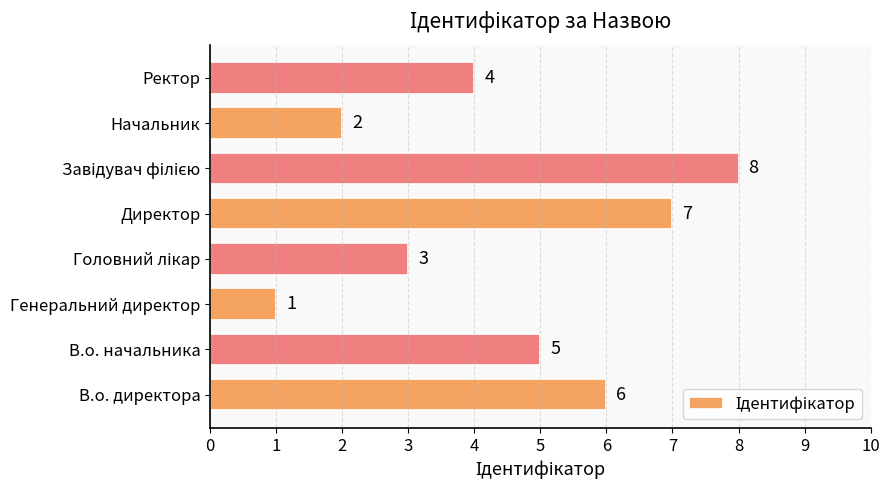

Count the values in the range 3 to 7.

5